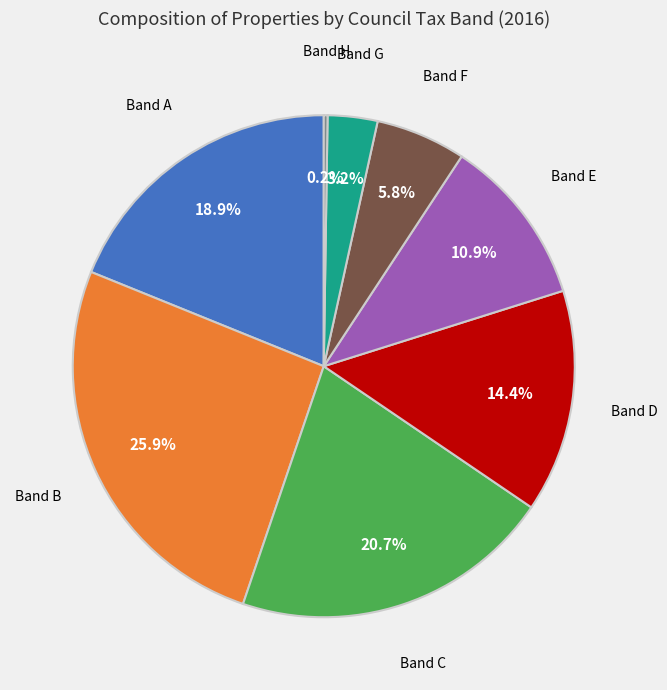

Is Band A the majority of the pie?

No